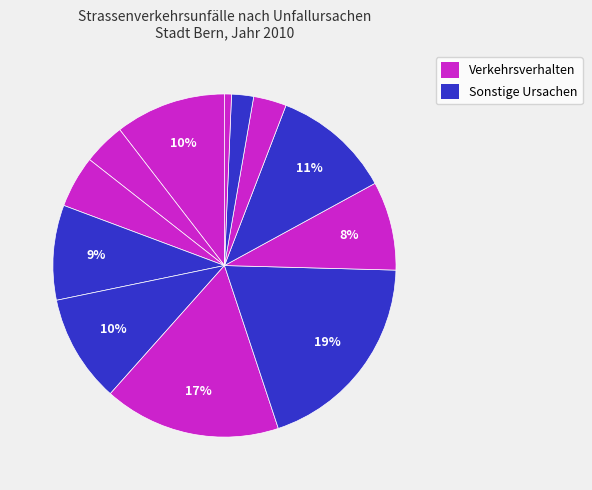

To the nearest percent, what is the average slice percentage?

8%